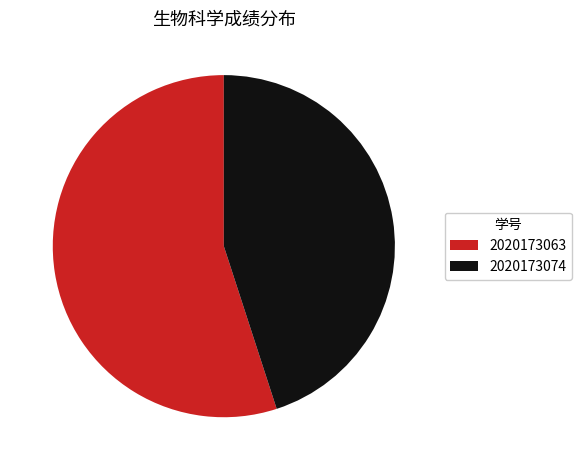

Is 2020173074 the majority of the pie?

No